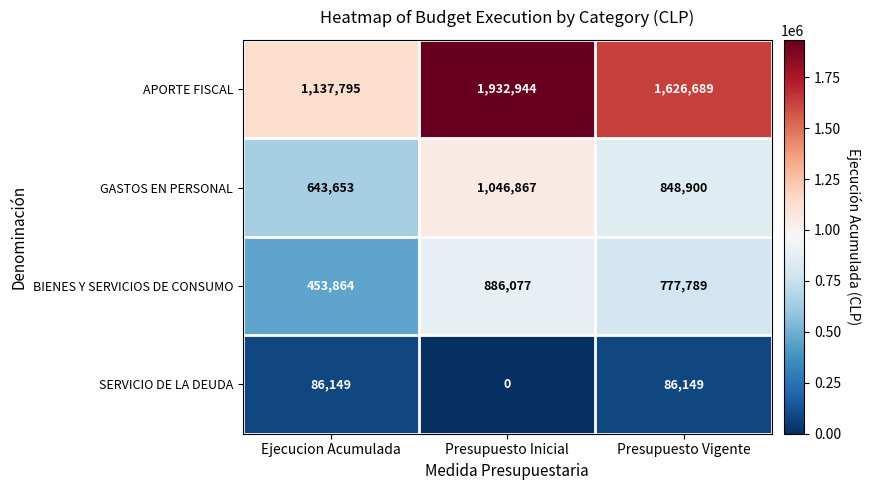

How many values in the BIENES Y SERVICIOS DE CONSUMO series are below 777789?

1